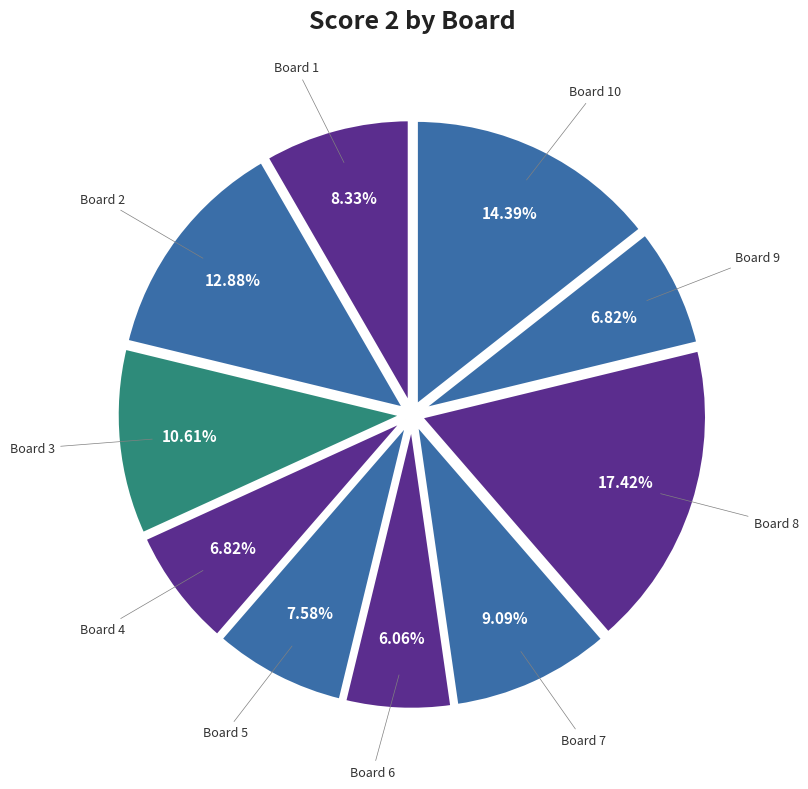

Which slice is the smallest?

6